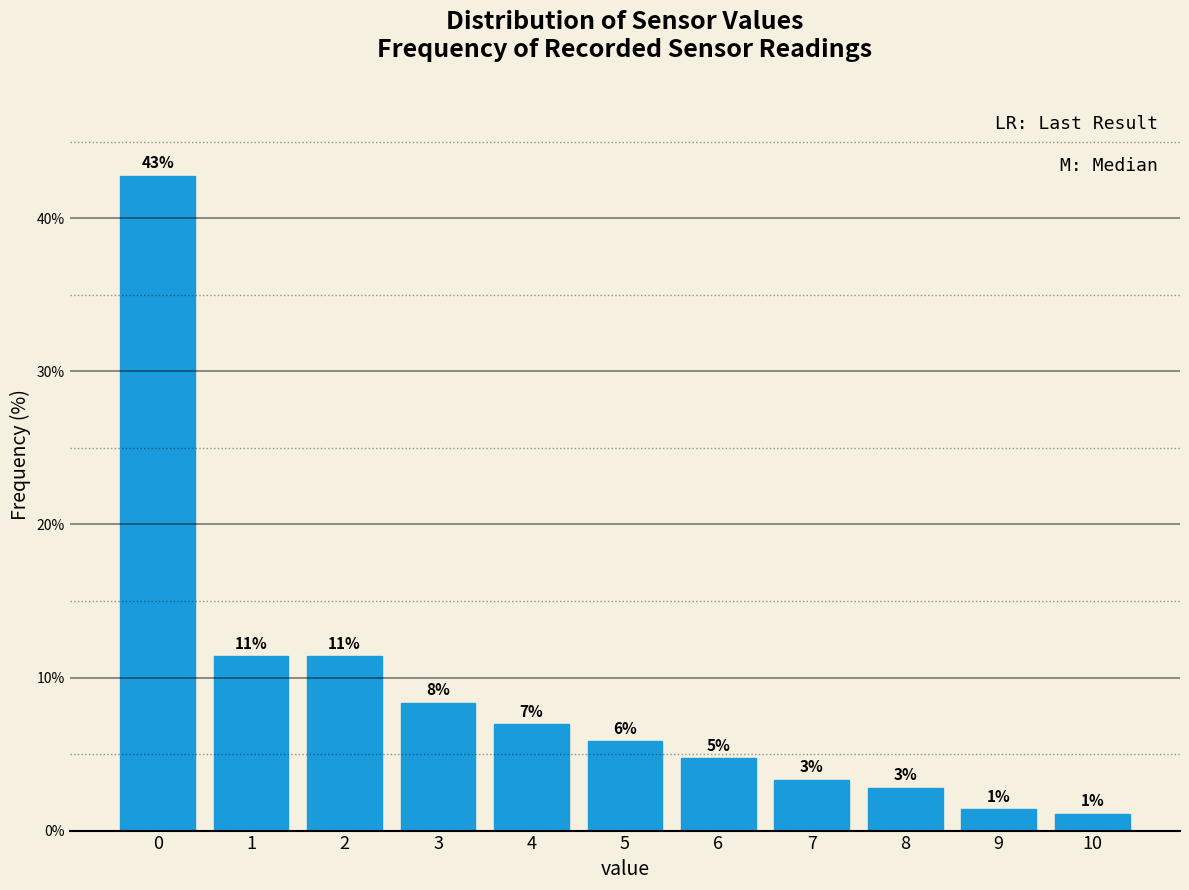

How many bars are there in total?

11